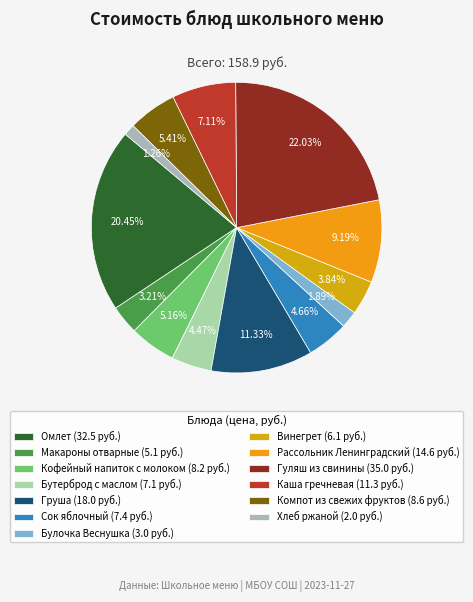

Between Макароны отварные and Винегрет, which is larger?

Винегрет